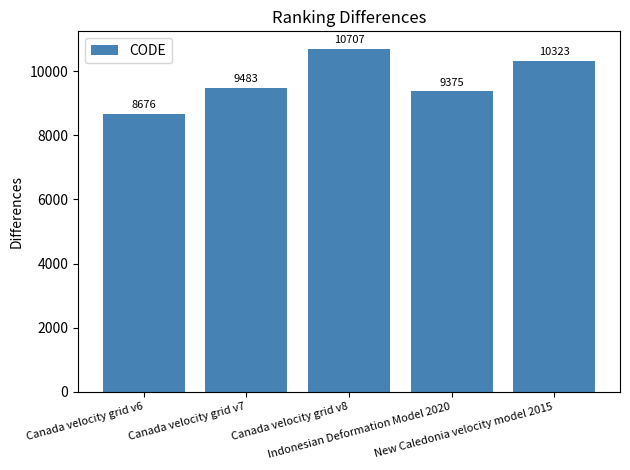

Reading left to right, list all the values displayed in this chart.

Canada velocity grid v6=8676	Canada velocity grid v7=9483	Canada velocity grid v8=10707	Indonesian Deformation Model 2020=9375	New Caledonia velocity model 2015=10323